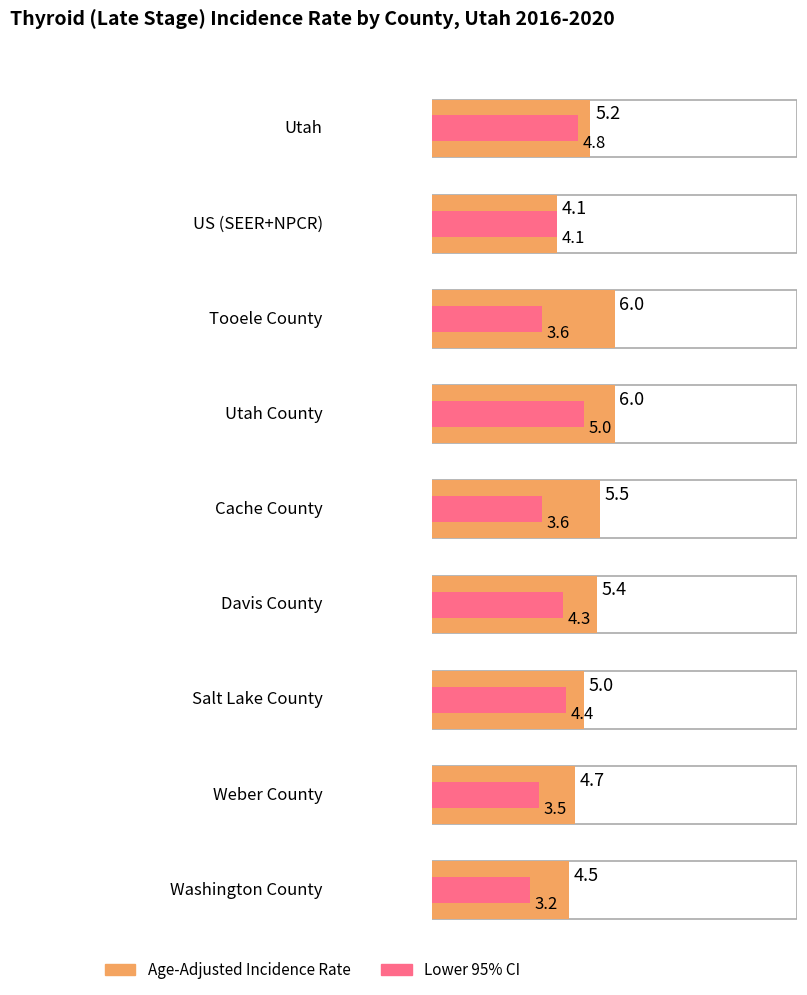

The Age-Adjusted Incidence Rate series shows 7.7 at Davis County. True or false?

False